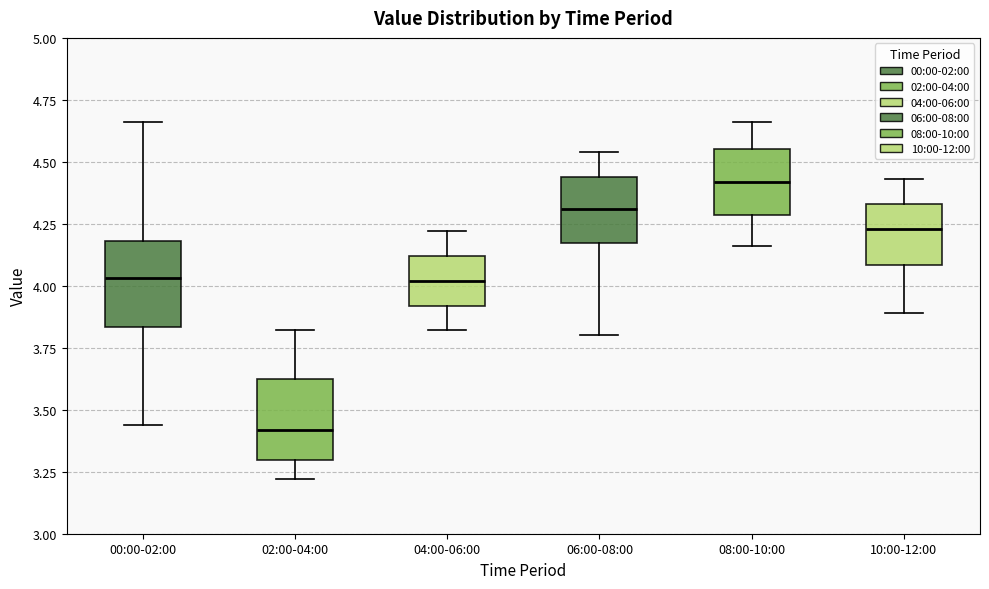

Which box has the highest median line?

08:00-10:00